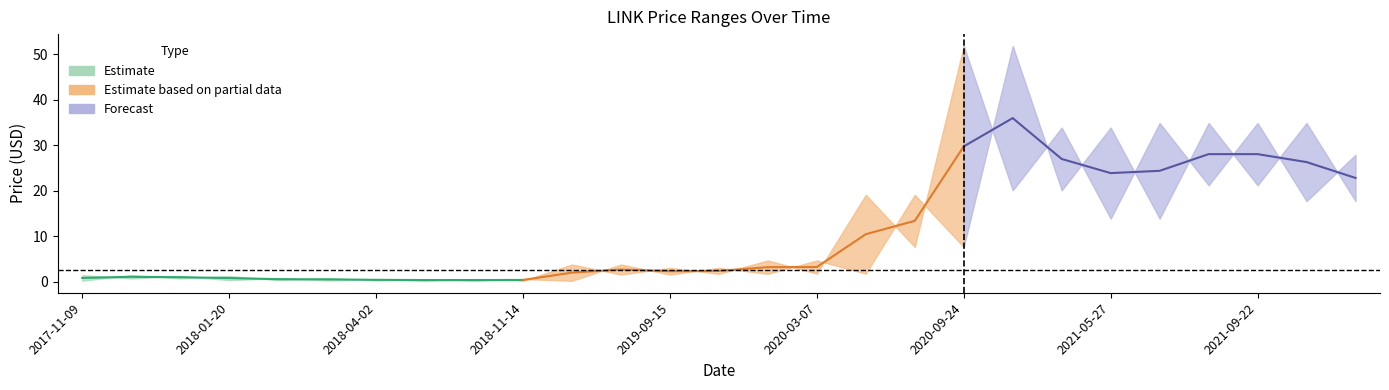

What is the difference between the second highest and minimum values in the startPrice series?

34.7